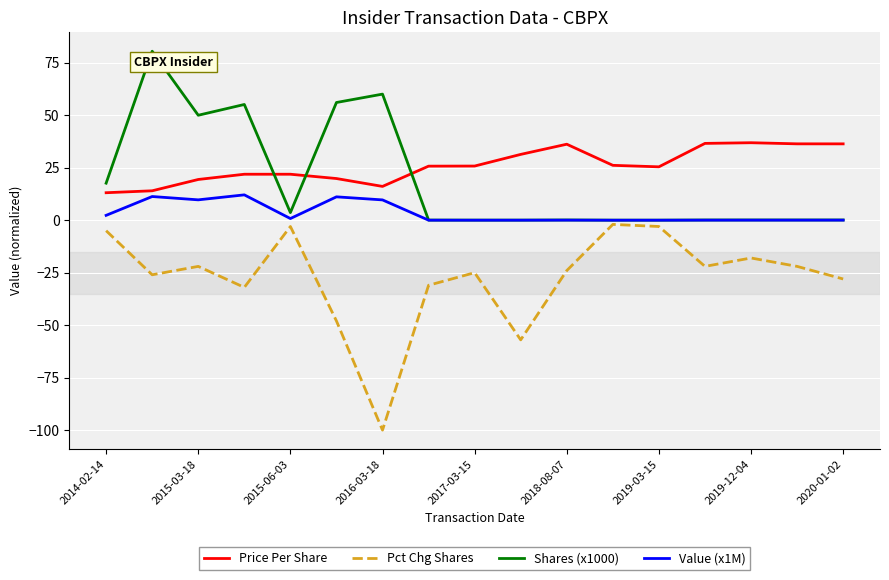

List the series in order of their peak value, lowest first.

Pct Chg Shares, Value (x1M), Price Per Share, Shares (x1000)